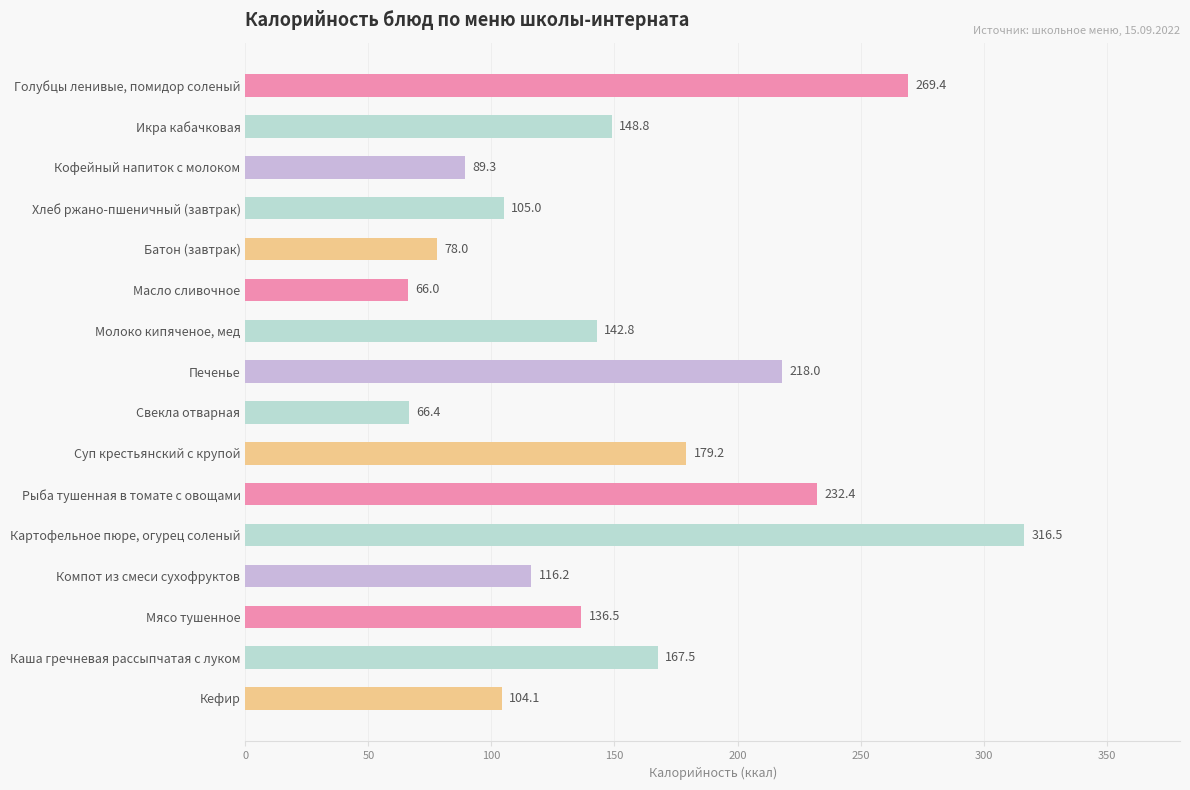

What is the approximate value at Кофейный напиток с молоком?

89.3